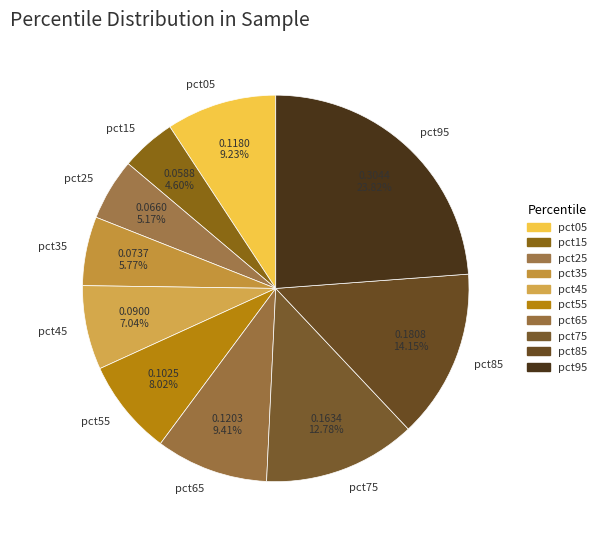

Does pct65 represent more than half of the total?

No